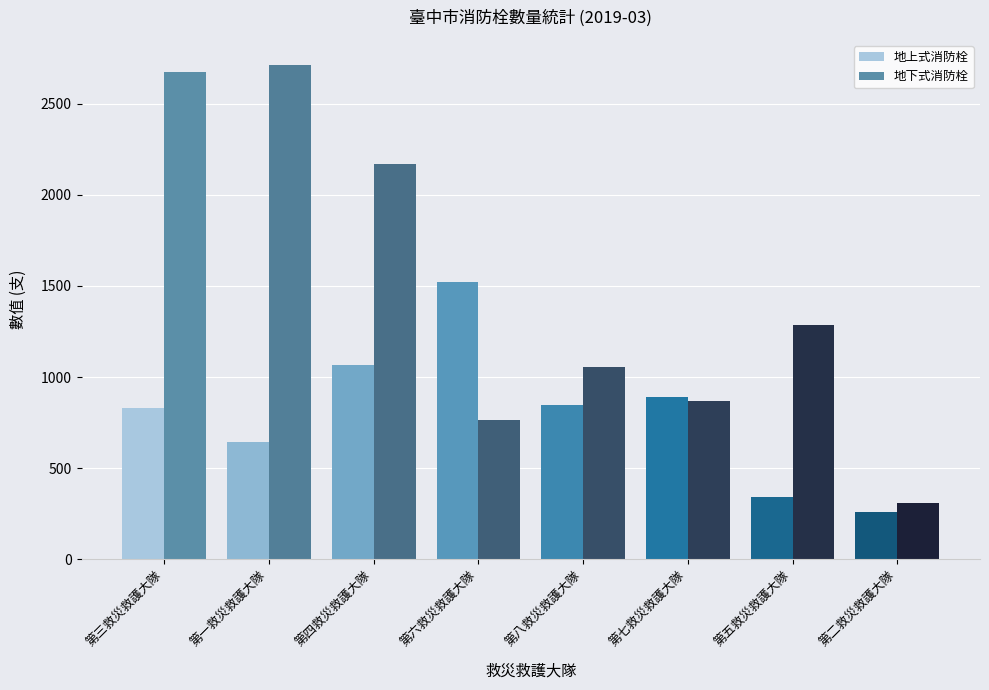

The value of 地上式消防栓 at 第七救災救護大隊 is 889. True or false?

True